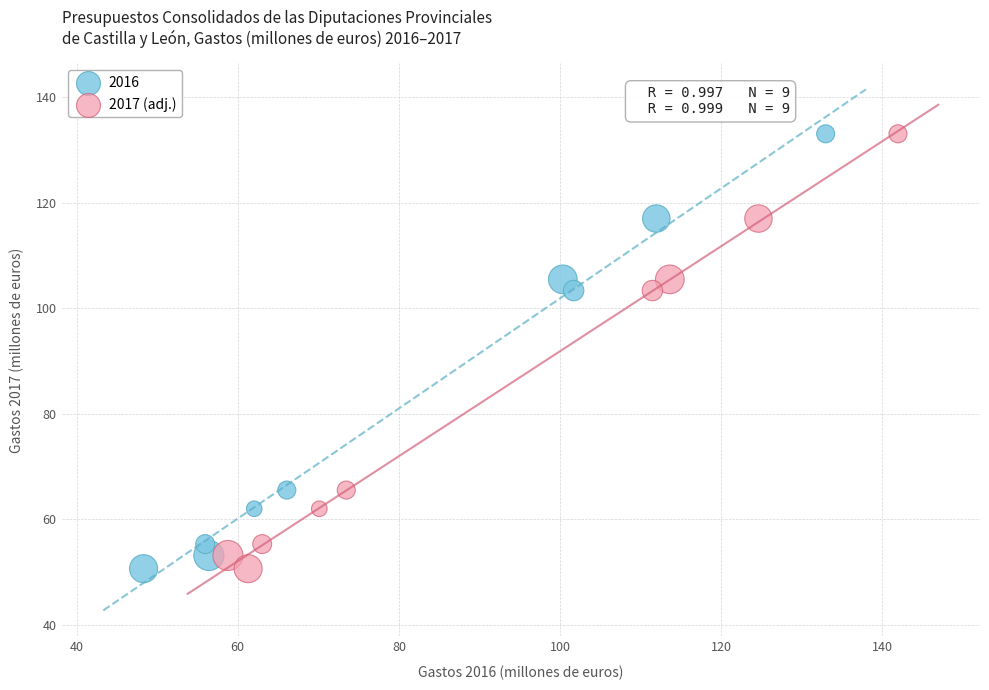

What are all the series names shown in the legend?

2016, 2017 (adj.)